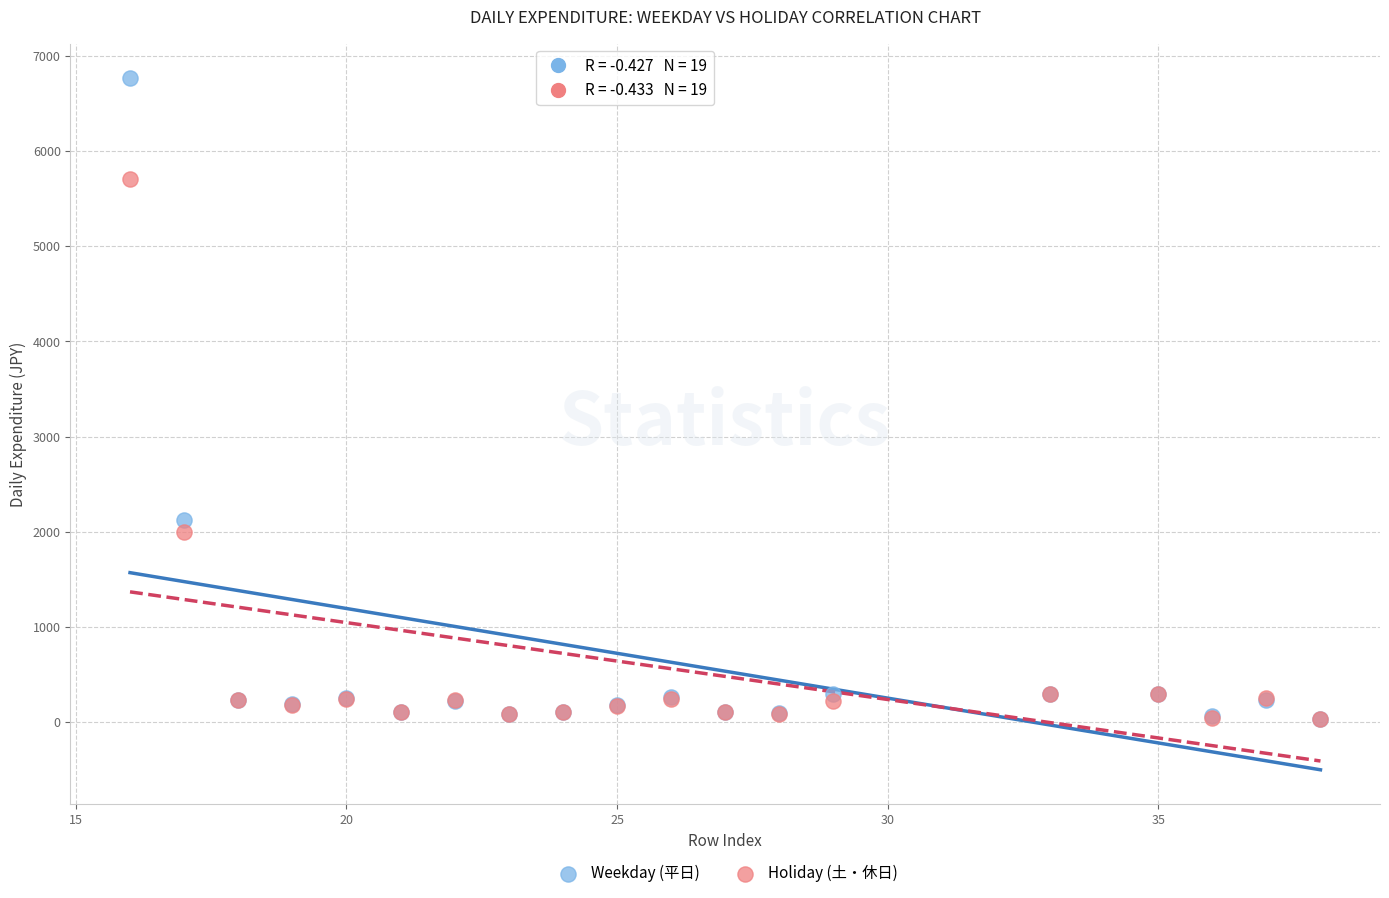

Across all series, what Y value is closest to 3400?

2125.5